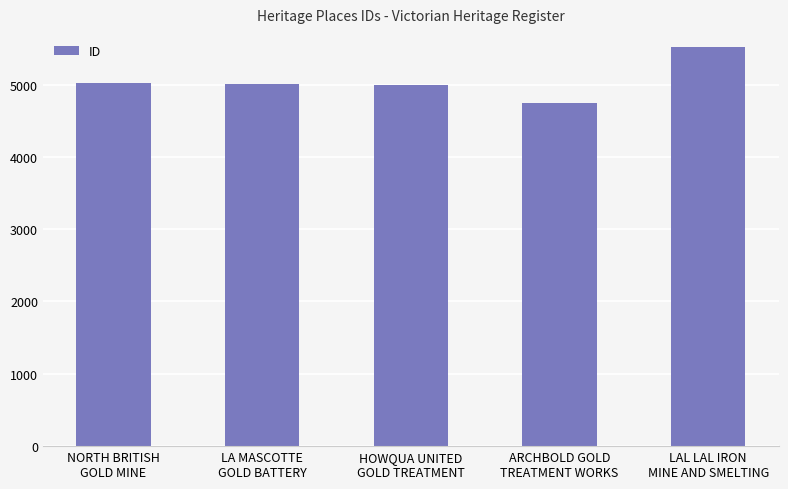

True or false: the data shows 3181 at LAL LAL IRON
MINE AND SMELTING.

False